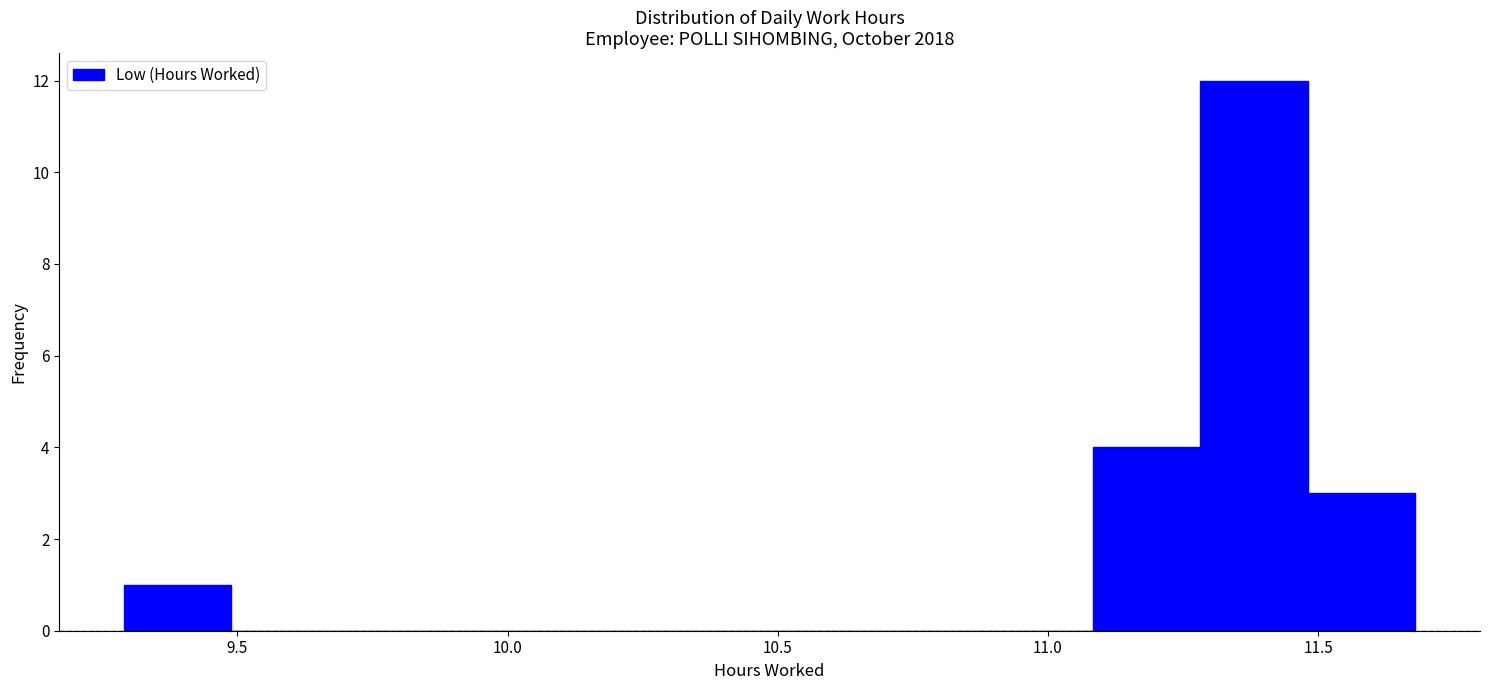

Around what value on the x-axis is the tallest bar? Give the approximate position of its centre, as read against the axis.

11.40